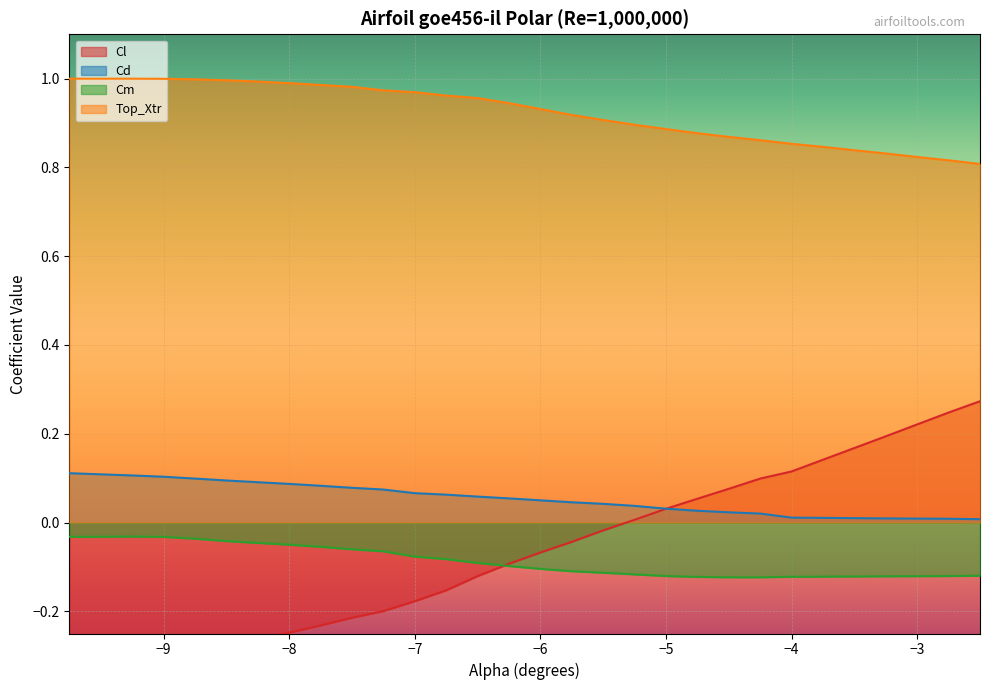

True or false: Cm and Cd cross at least once.

False